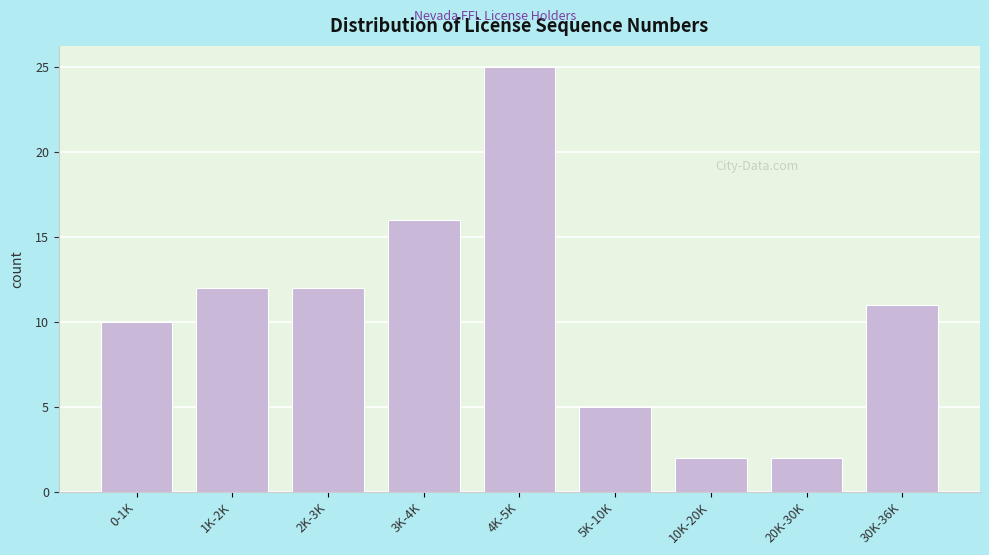

Reading right to left, extract all data points from this chart.

30K-36K=11	20K-30K=2	10K-20K=2	5K-10K=5	4K-5K=25	3K-4K=16	2K-3K=12	1K-2K=12	0-1K=10